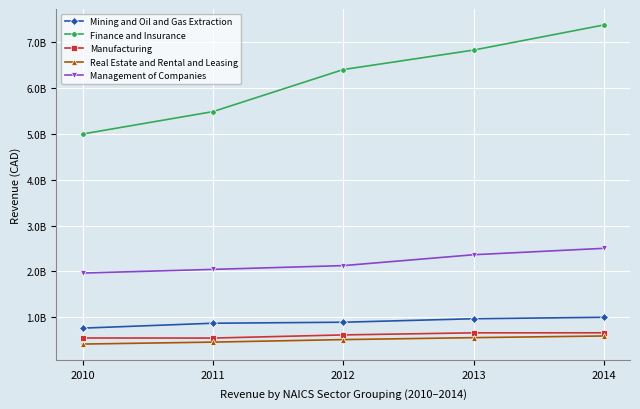

What is the difference between the Management of Companies values at 2014 and 2012?

377271386